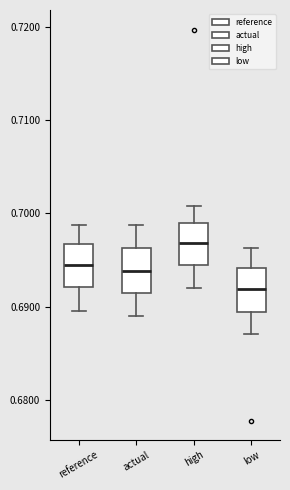

Which box has the lowest median line?

low